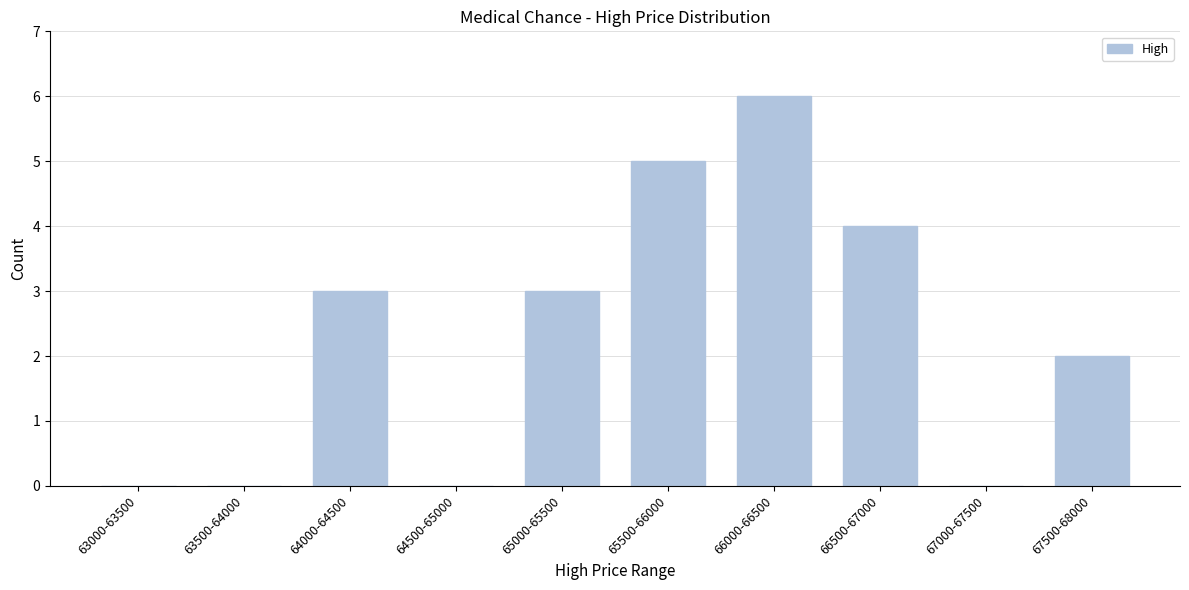

Reading left to right, what are all the values shown in this chart?

63000-63500=0	63500-64000=0	64000-64500=3	64500-65000=0	65000-65500=3	65500-66000=5	66000-66500=6	66500-67000=4	67000-67500=0	67500-68000=2